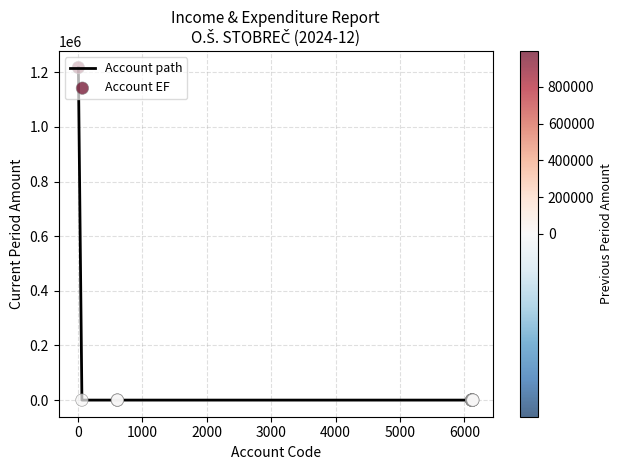

How many lines are shown in the chart?

1